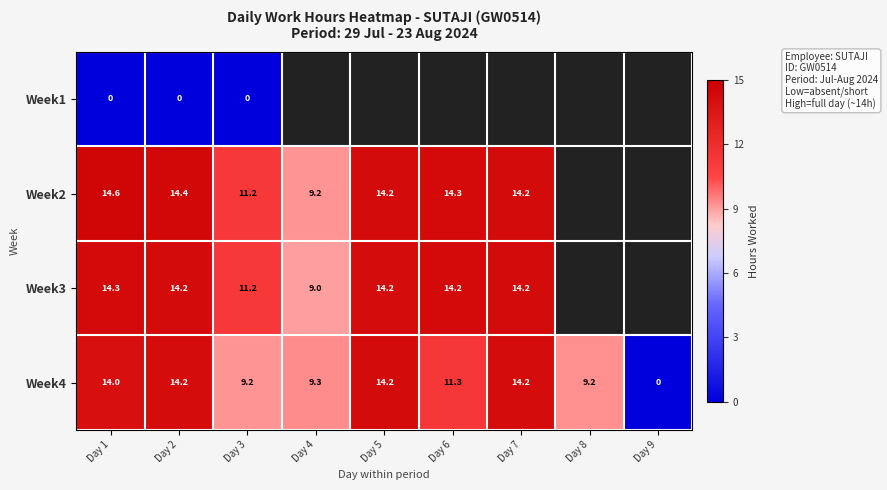

Is the value of Week3 at Day 4 greater than the value of Week4 at Day 3?

No